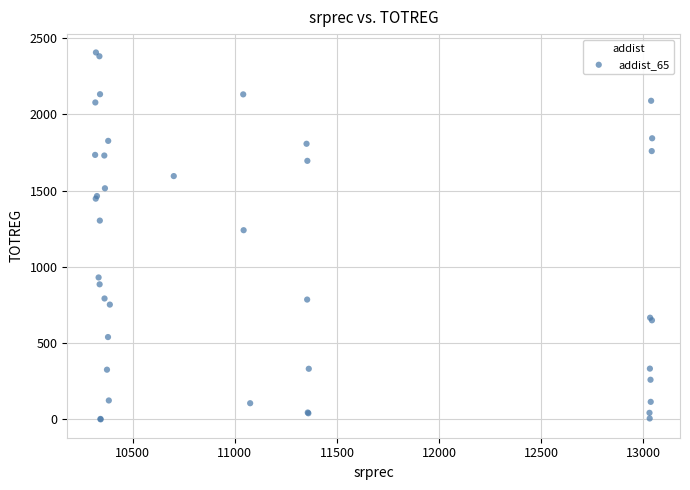

What Y value in the scatter plot is closest to 1203?

1241